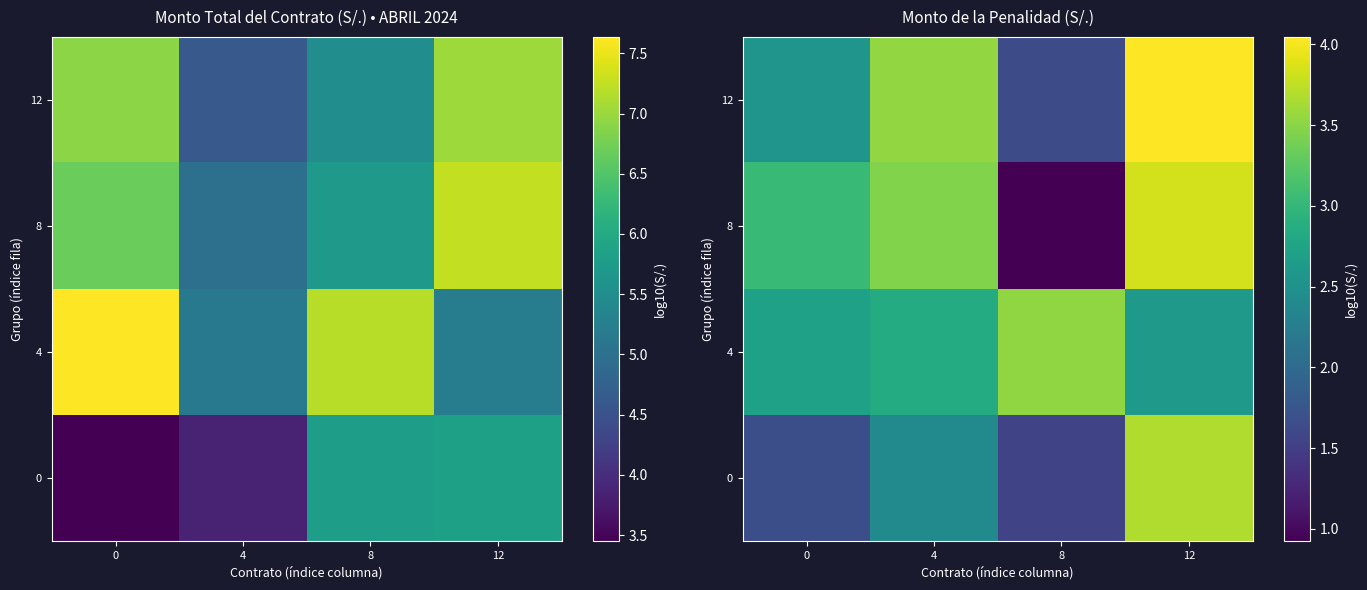

What is the spread (max minus min) of values at 4?

1.1